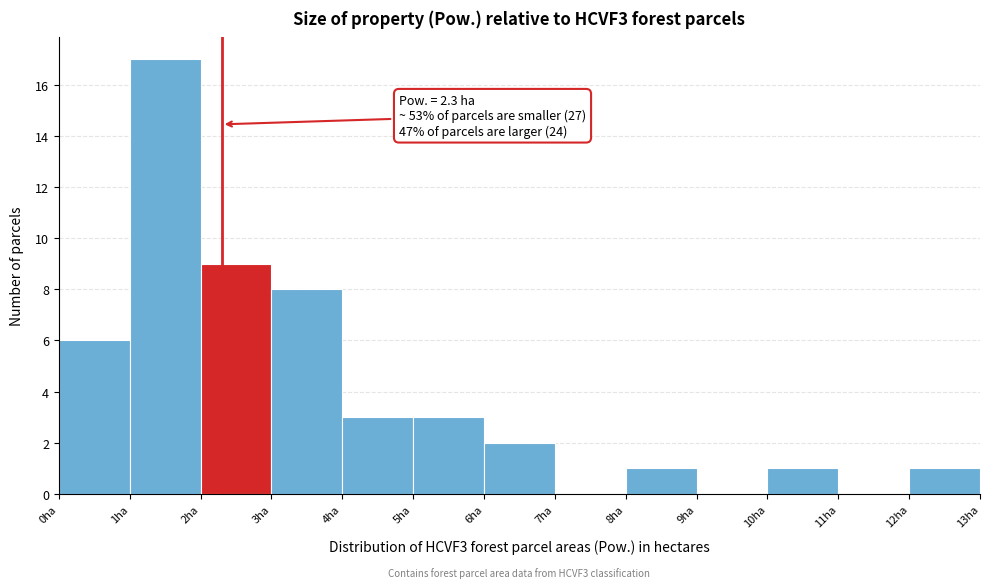

Which range on the x-axis has the tallest bar?

1 to 2